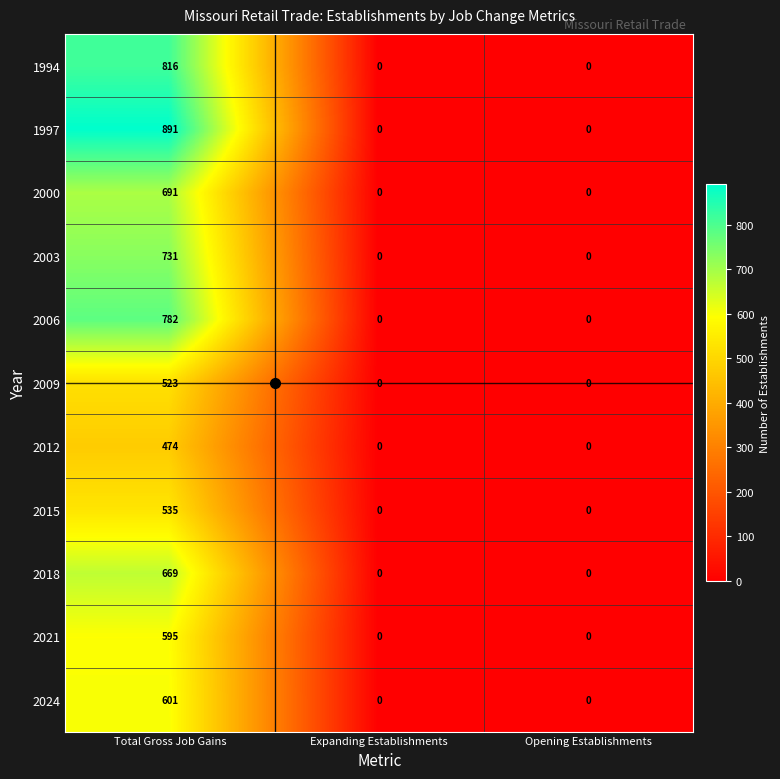

Which label corresponds to the largest value in the chart?

Total Gross Job Gains